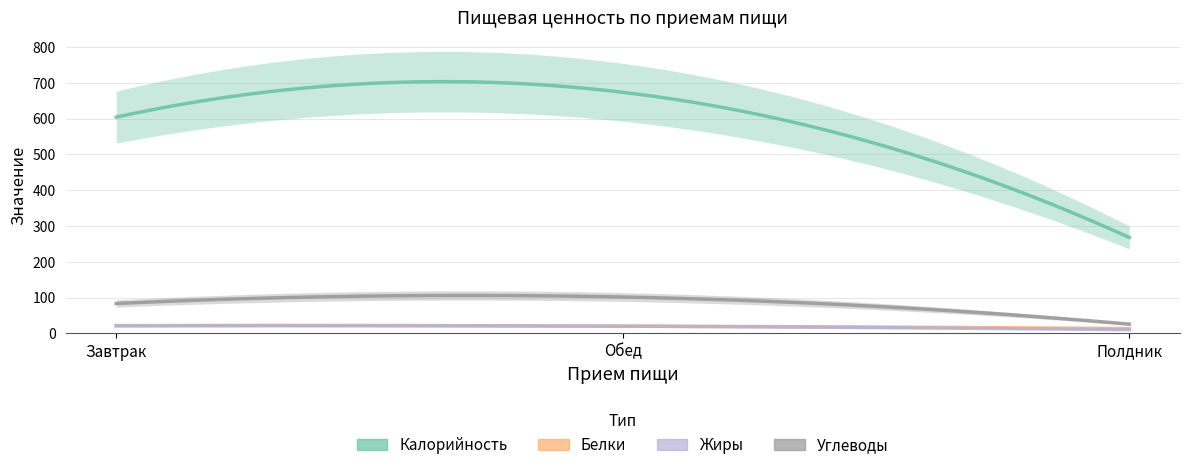

Which has a higher value, Обед or Завтрак?

Обед